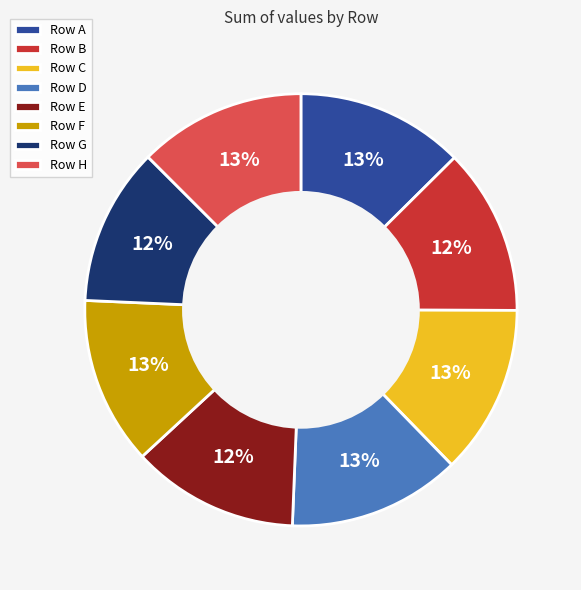

To the nearest percent, what percentage of the pie is Row C?

13%